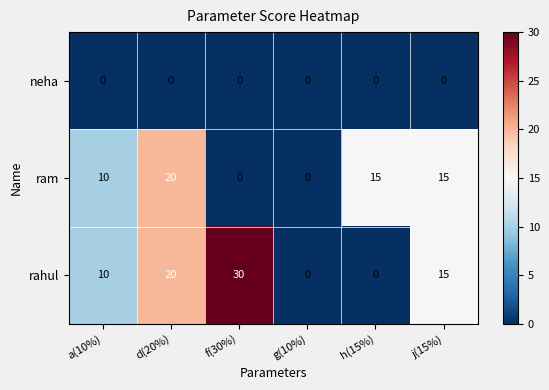

What is the greatest value displayed?

30